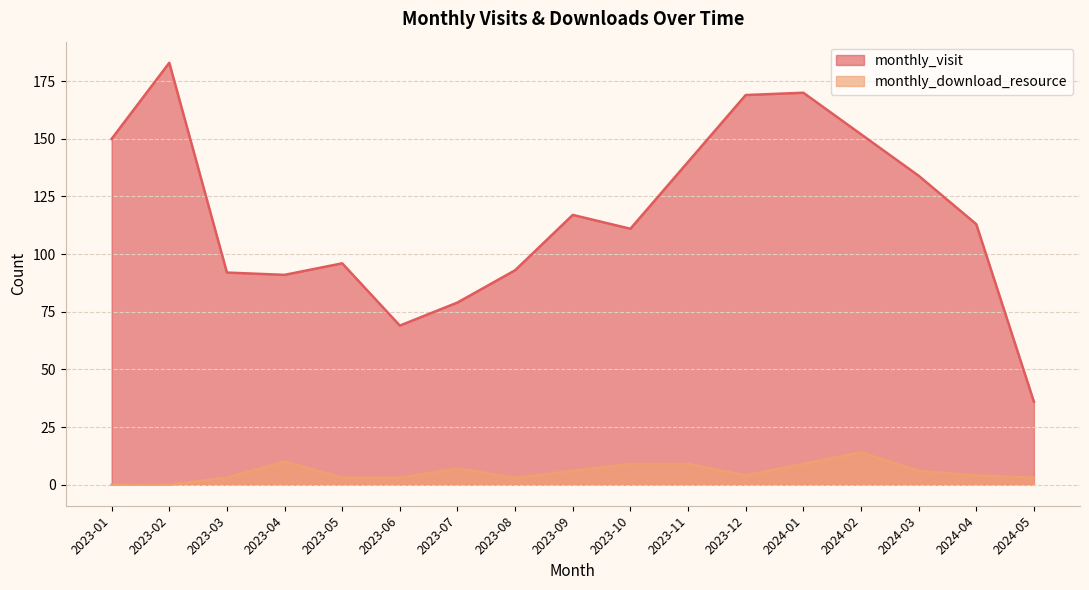

True or false: monthly_visit and monthly_download_resource cross at least once.

False